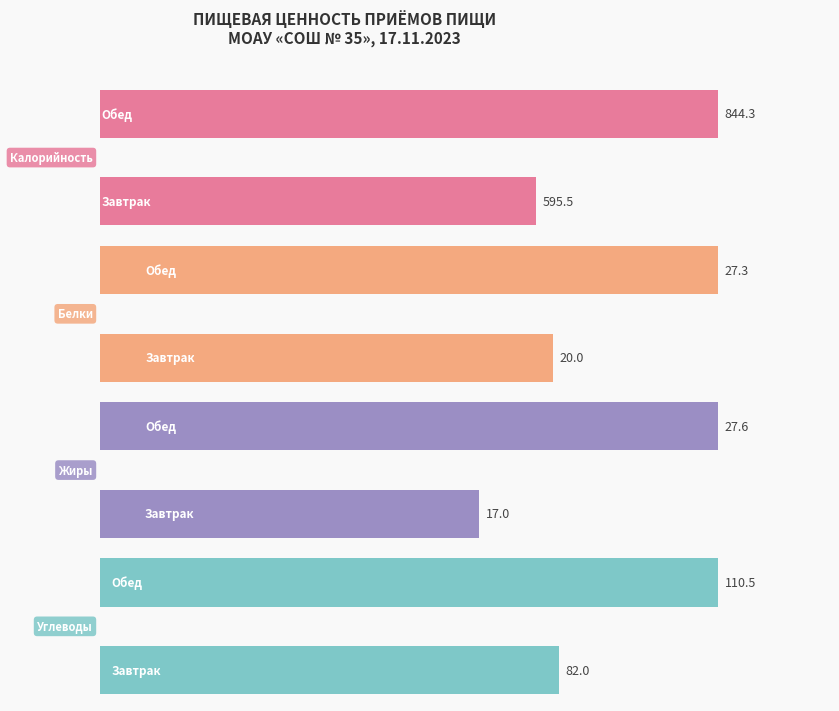

What is the sum of the Белки values at 0 and 200?

47.3